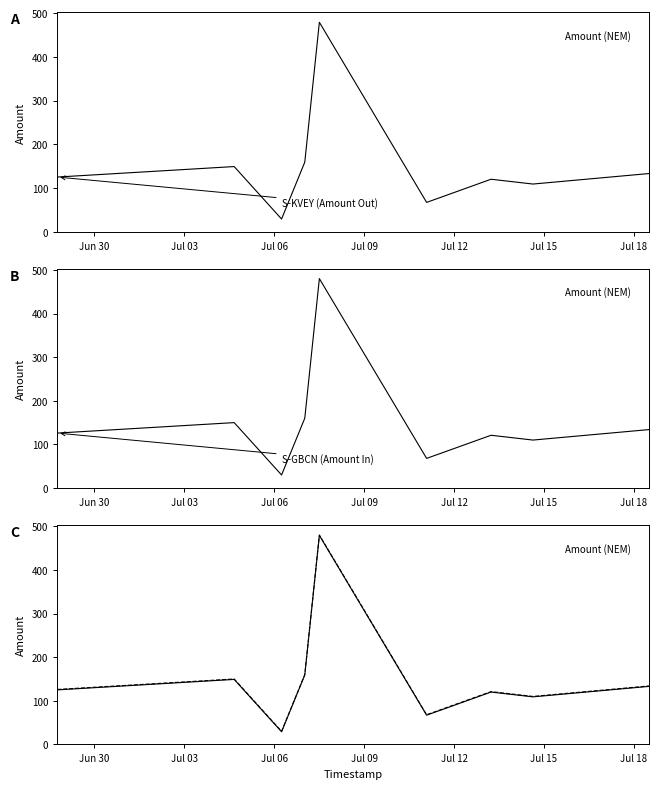

How many values in the S-KVEY (Amount Out) series are below 125?

4